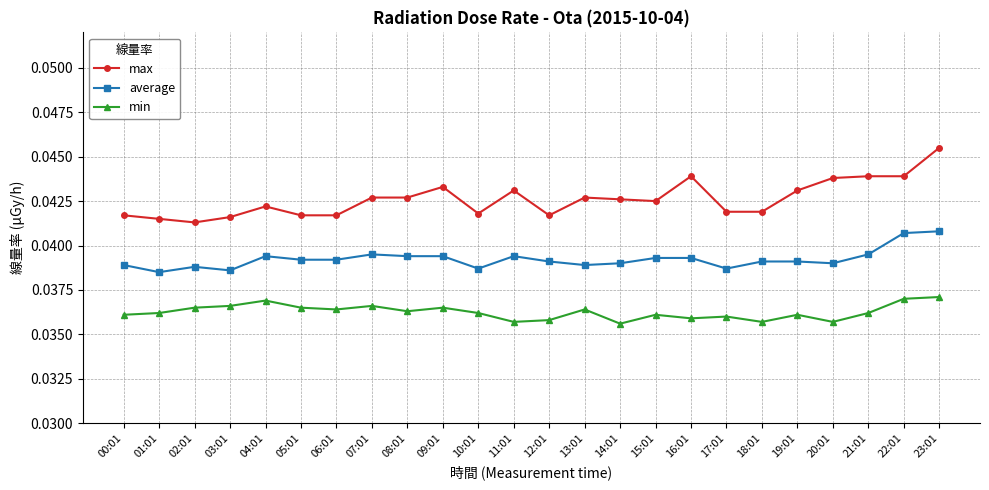

What is the label of the 14th point from the right?

10:01